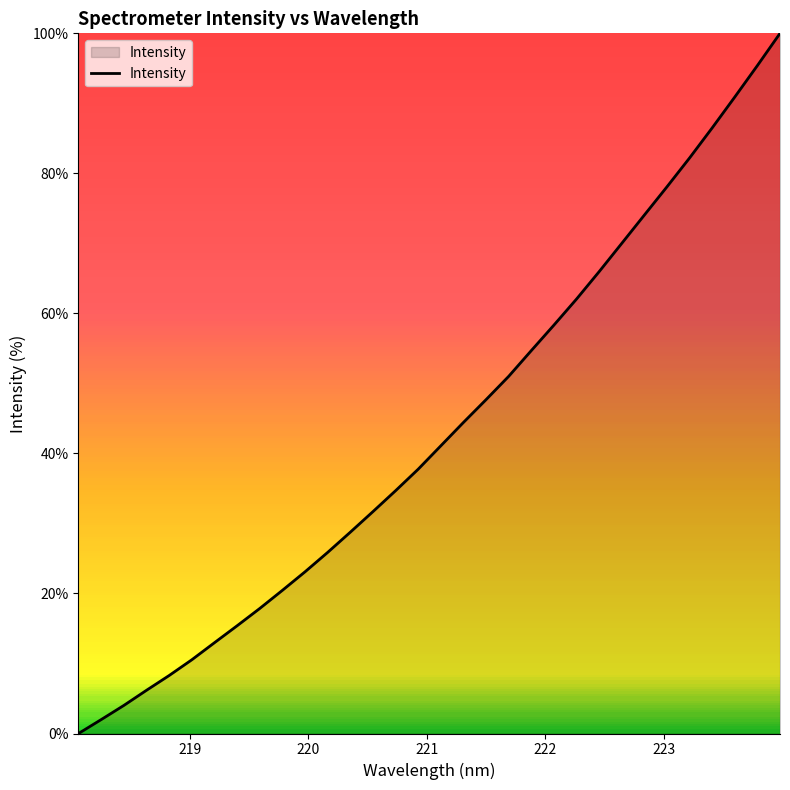

Does the chart have visible grid lines?

No